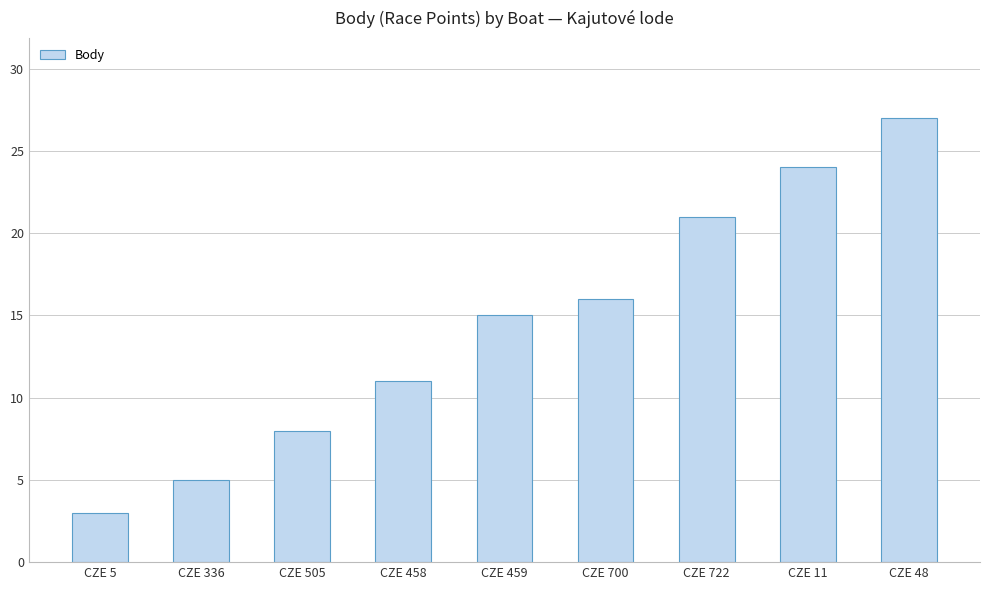

What is the value of the 1st bar from the left?

3